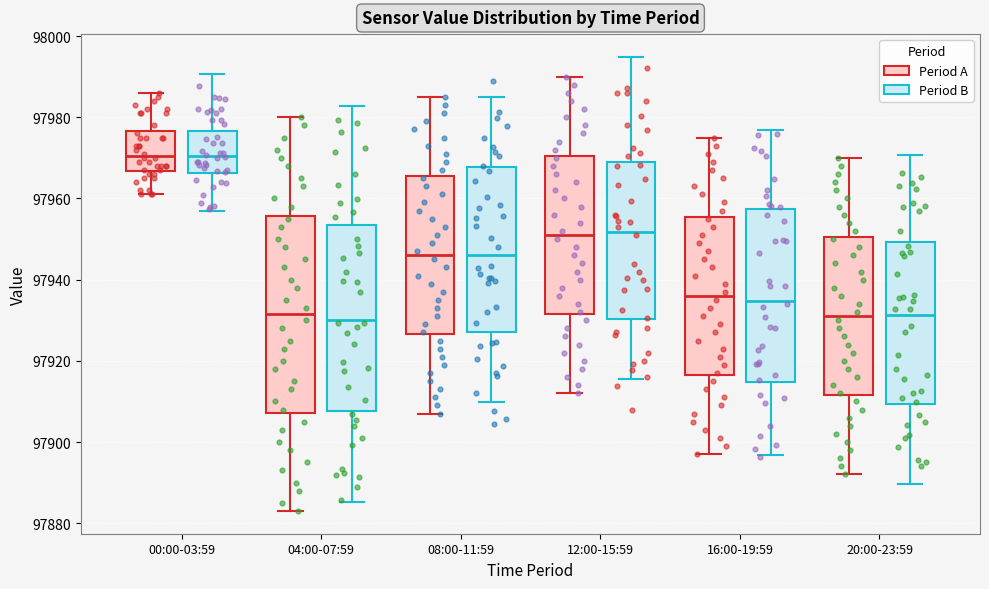

Which box has the lowest median line?

20:00-23:59 (Period B)